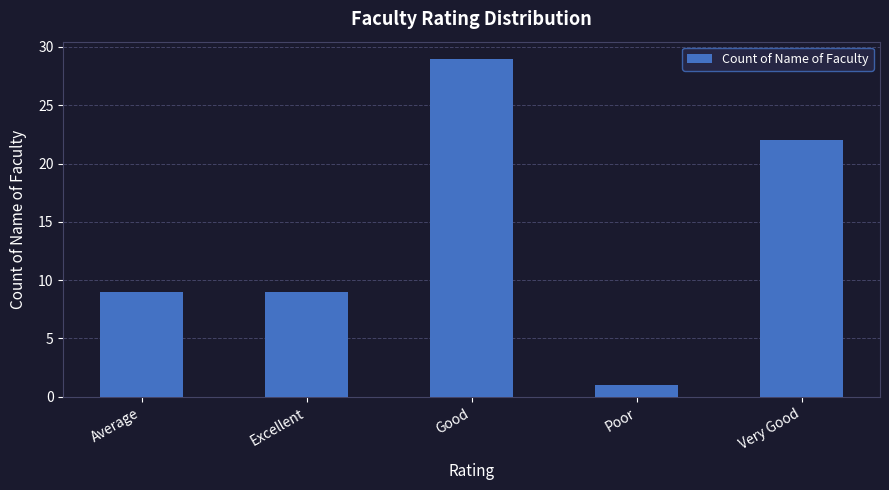

What is the label of the 5th bar from the left?

Very Good